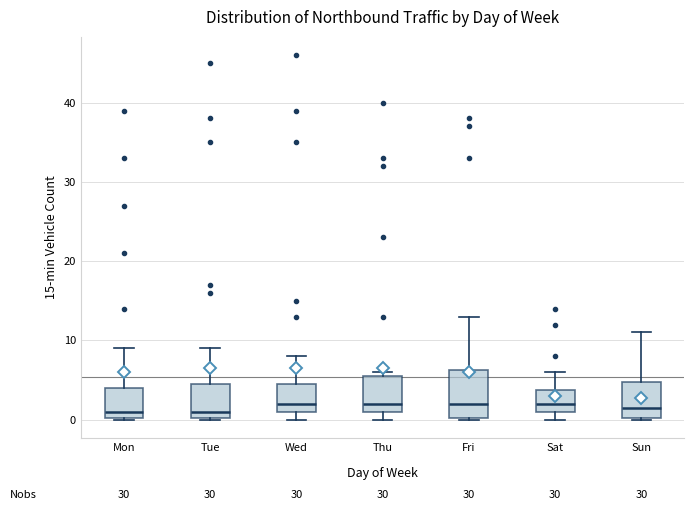

Where is the lower edge of the box for Sat on the y-axis? The values are not printed on the chart, so give them approximately, as read against the axis.

1